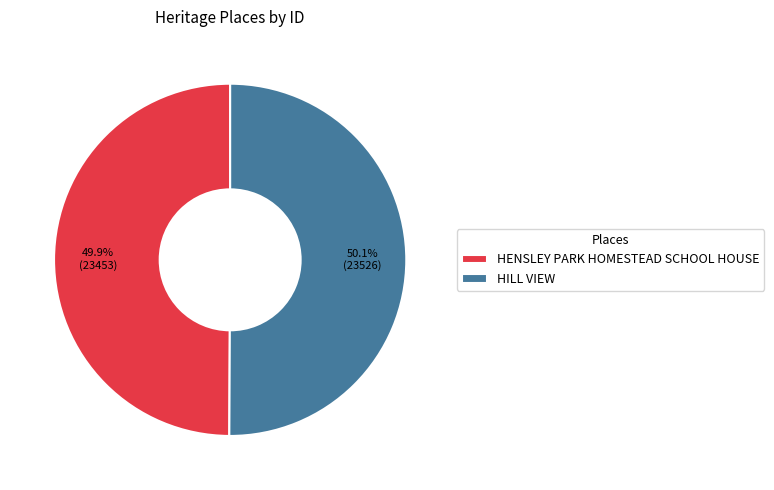

Is there a majority slice in this chart?

Yes